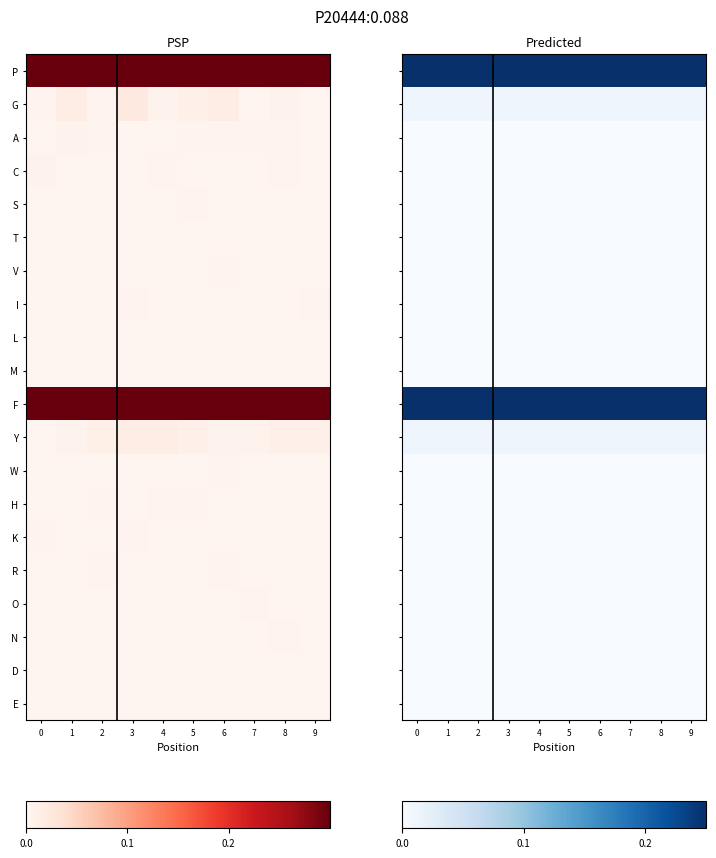

List the series in order of their peak value, lowest first.

C, S, T, V, I, L, M, H, K, R, O, N, D, E, A, W, G, Y, F, P